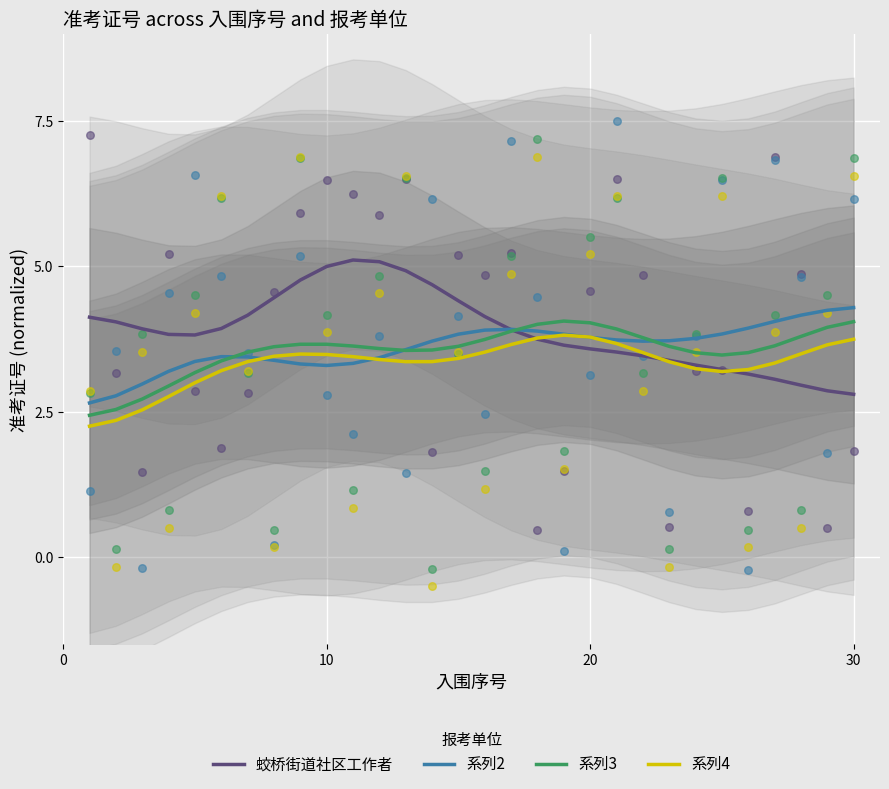

True or false: 系列4 has a value of 6.1 at 10.

False